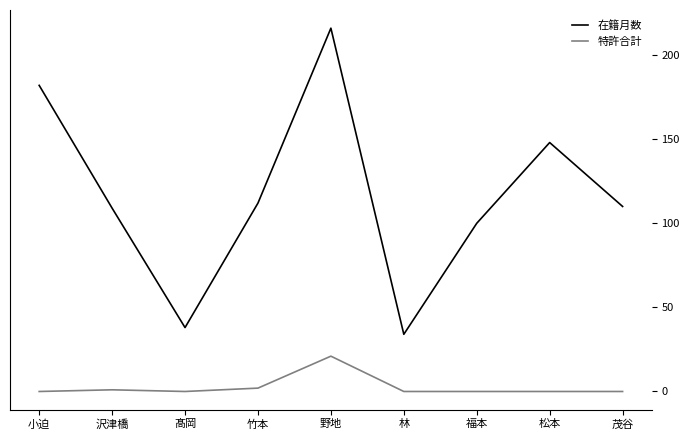

At how many categories does at least one series exceed 178?

2